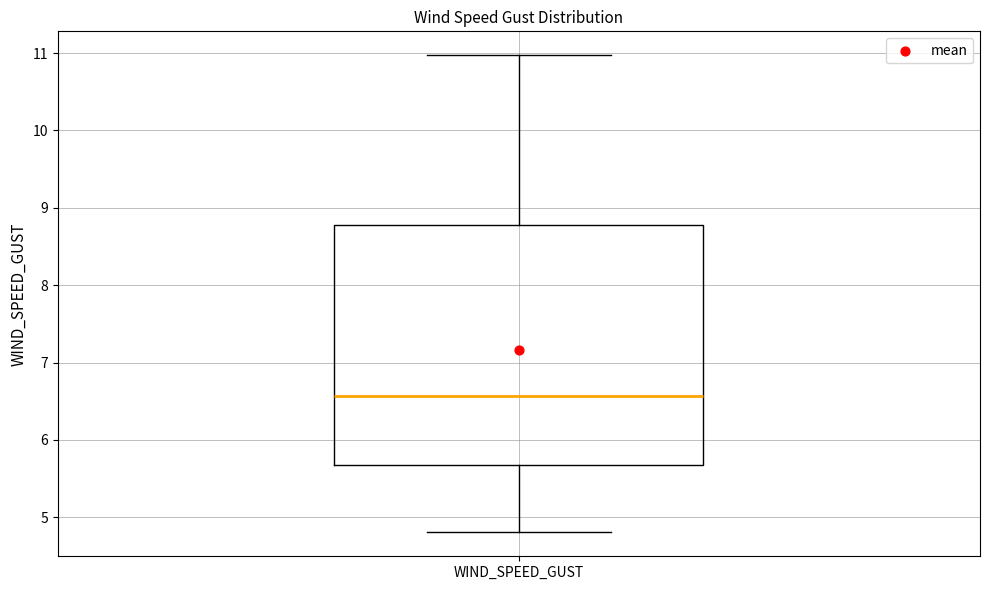

Where is the upper edge of the box for WIND_SPEED_GUST on the y-axis? The values are not printed on the chart, so give them approximately, as read against the axis.

8.8